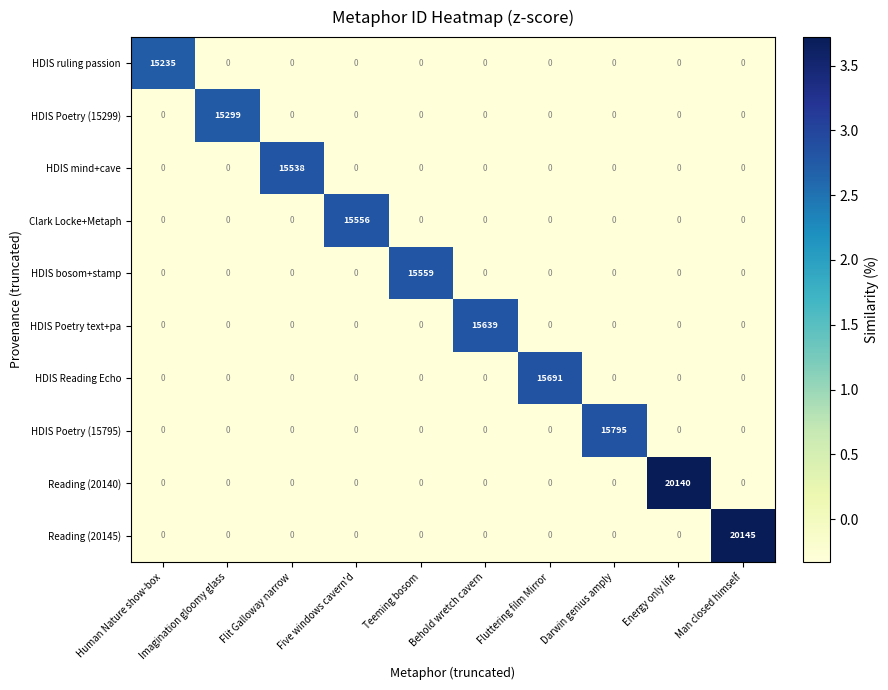

What is the difference between the maximum and minimum values in the HDIS Reading Echo series?

15691